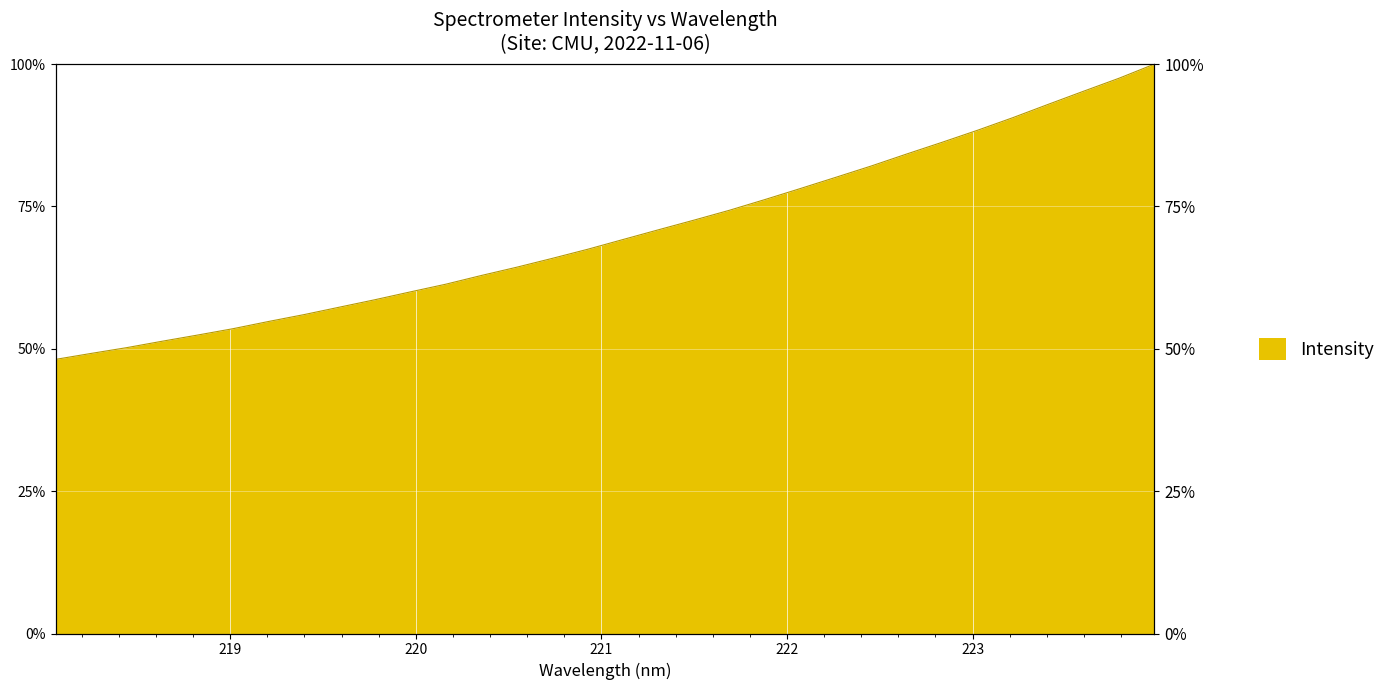

True or false: the data shows 1.3 at 223.5987.

False